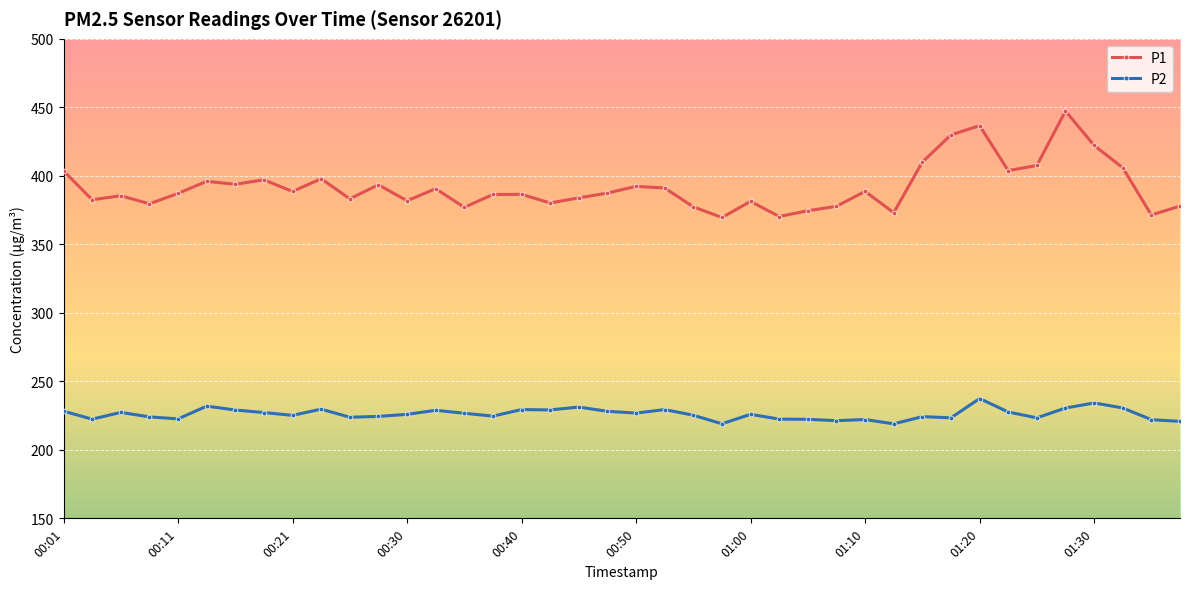

True or false: P2 has more than 2 interior local peaks.

True